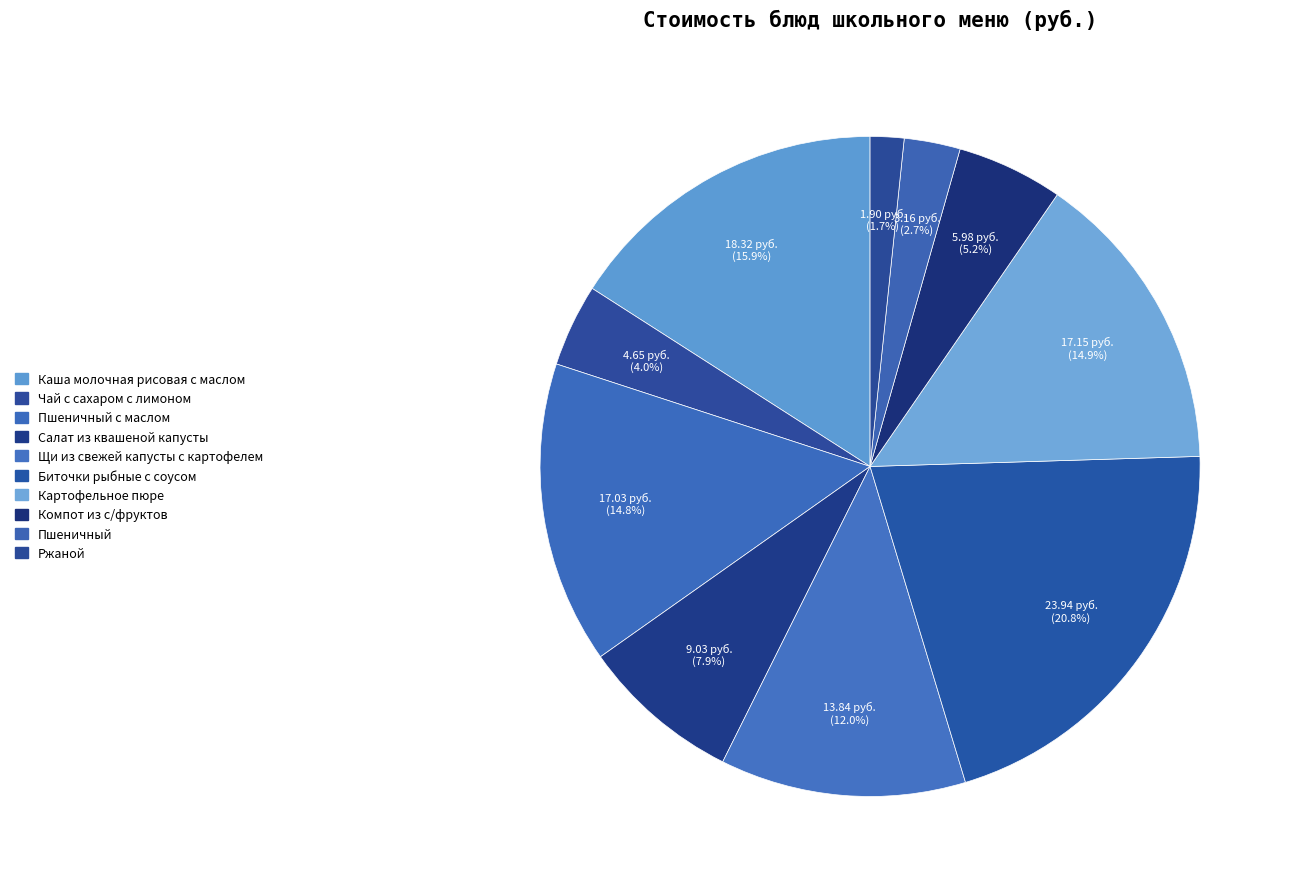

To the nearest percent, what is the average slice percentage?

10%